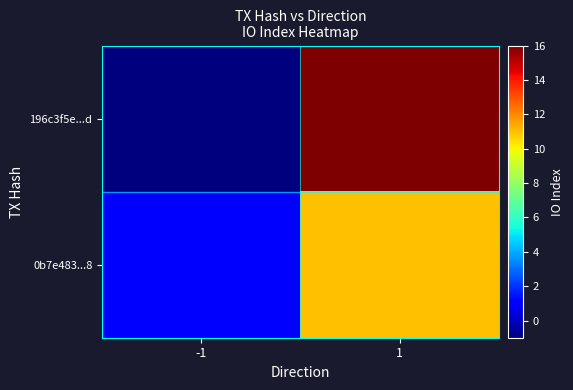

At how many categories does at least one series exceed 9?

1